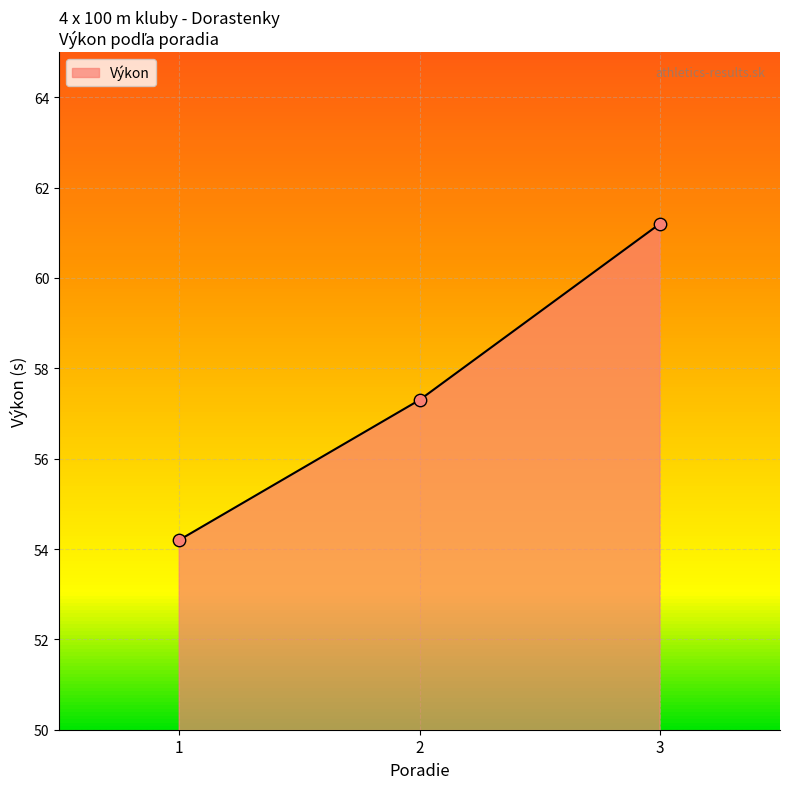

What is the change in value from 1 to 2?

+3.1